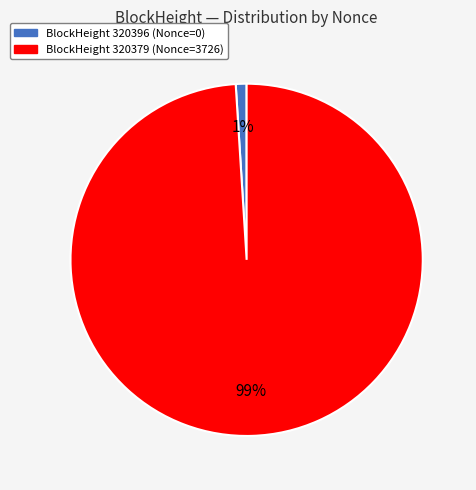

What is the smallest slice in the pie chart?

BlockHeight 320396 (Nonce=0)